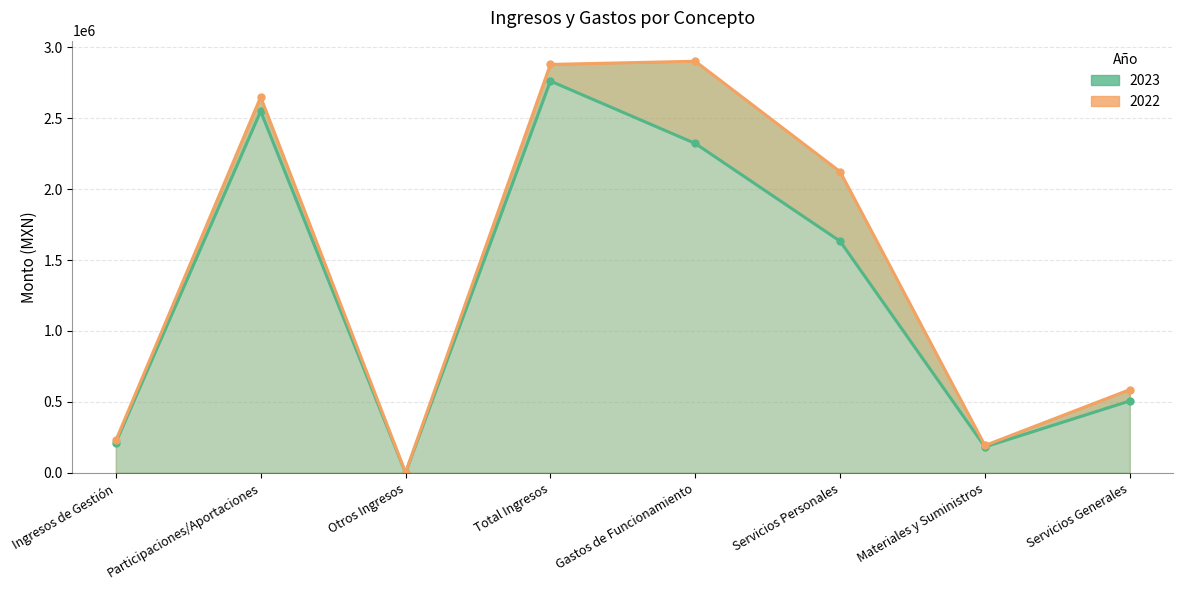

True or false: 2023 has a value of 4730615.6 at Total Ingresos.

False